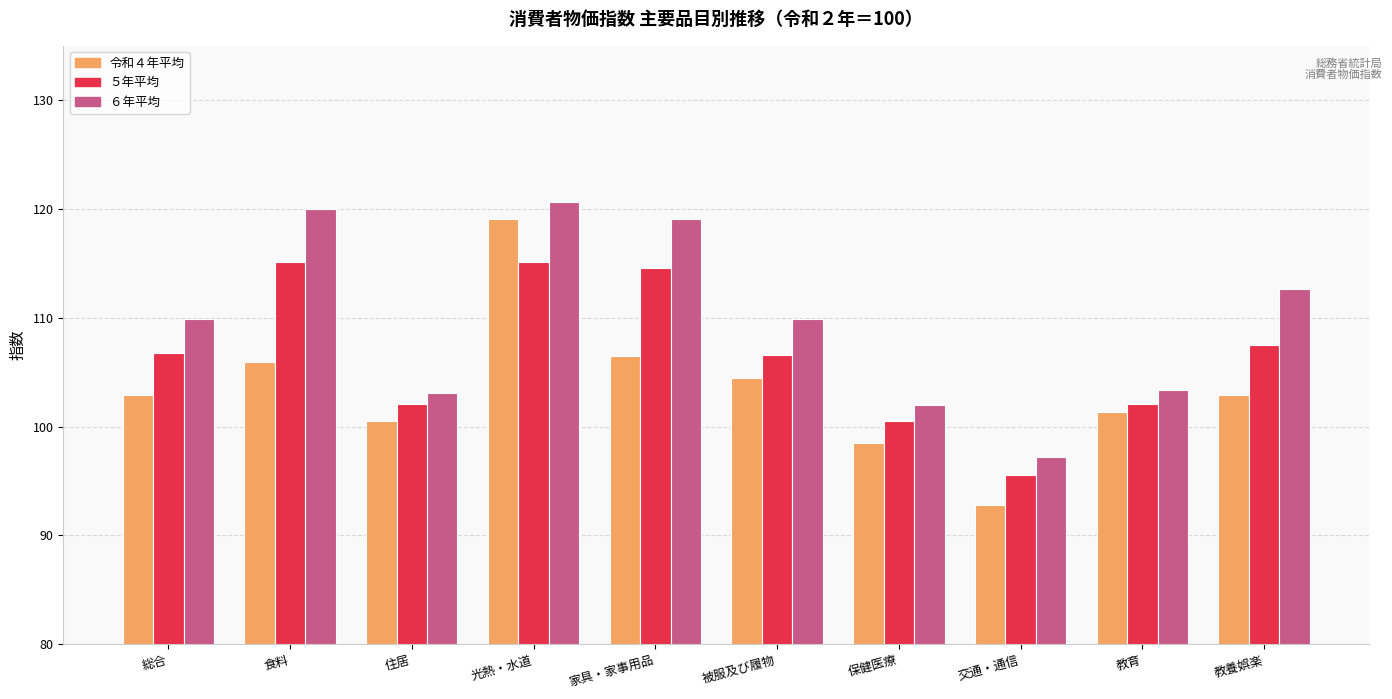

How many data points in ５年平均 are above 106?

6